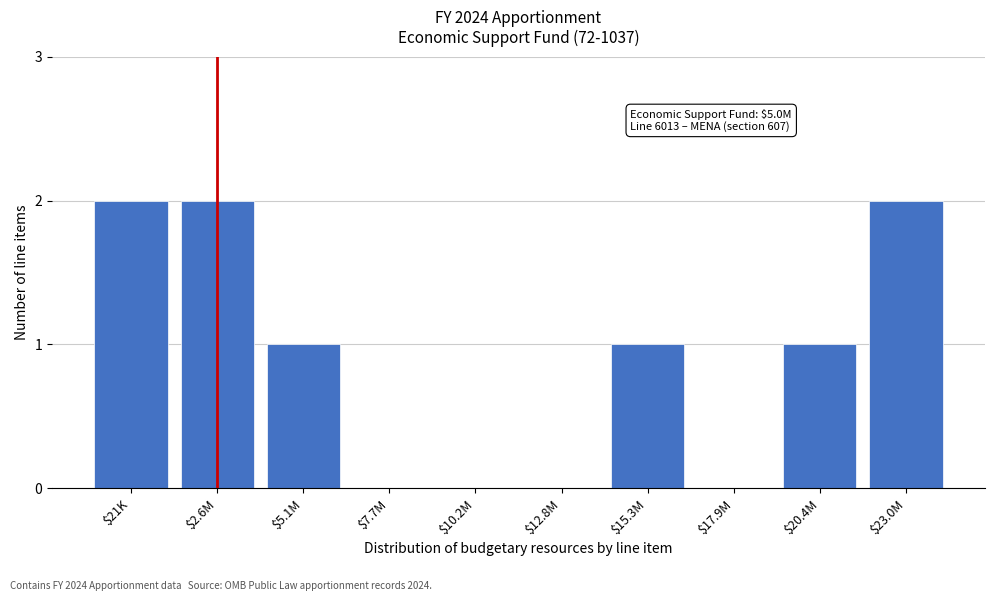

The chart shows a value of 0 at $12.8M. True or false?

True